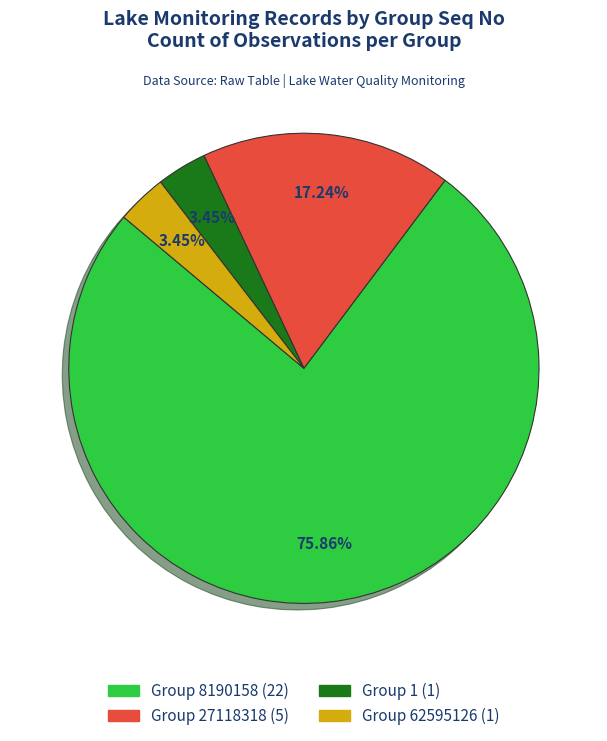

Does any single category account for the majority?

Yes